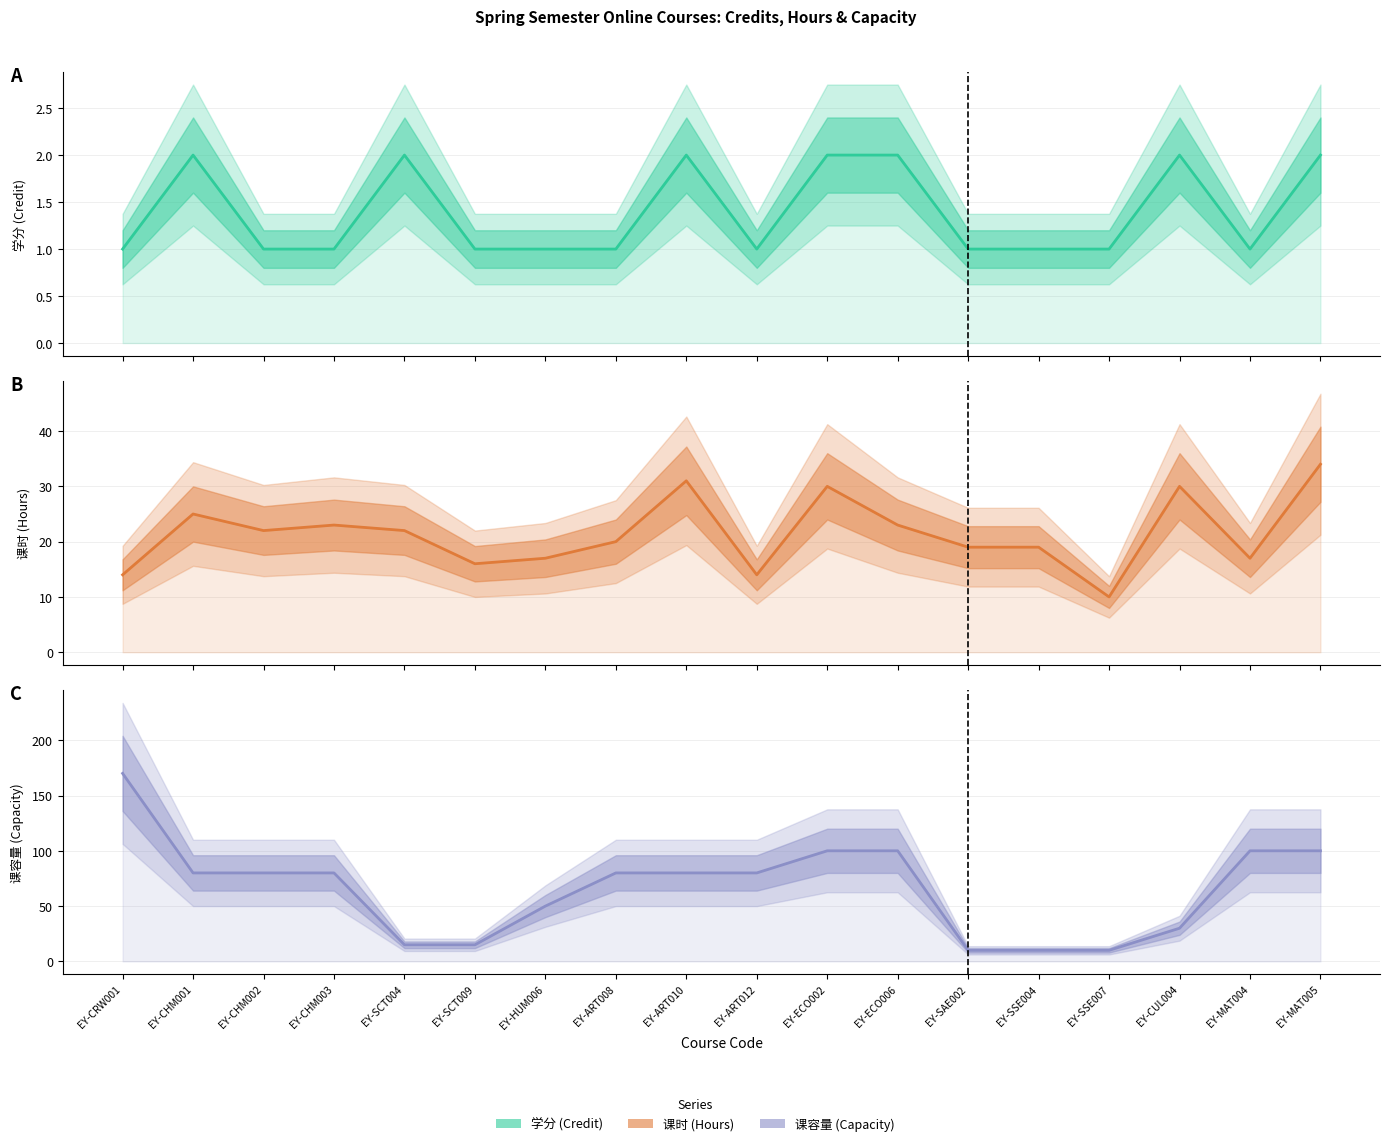

Which series ends up on top after the final intersection of 课时 (Hours) and 课容量 (Capacity)?

课时 (Hours)